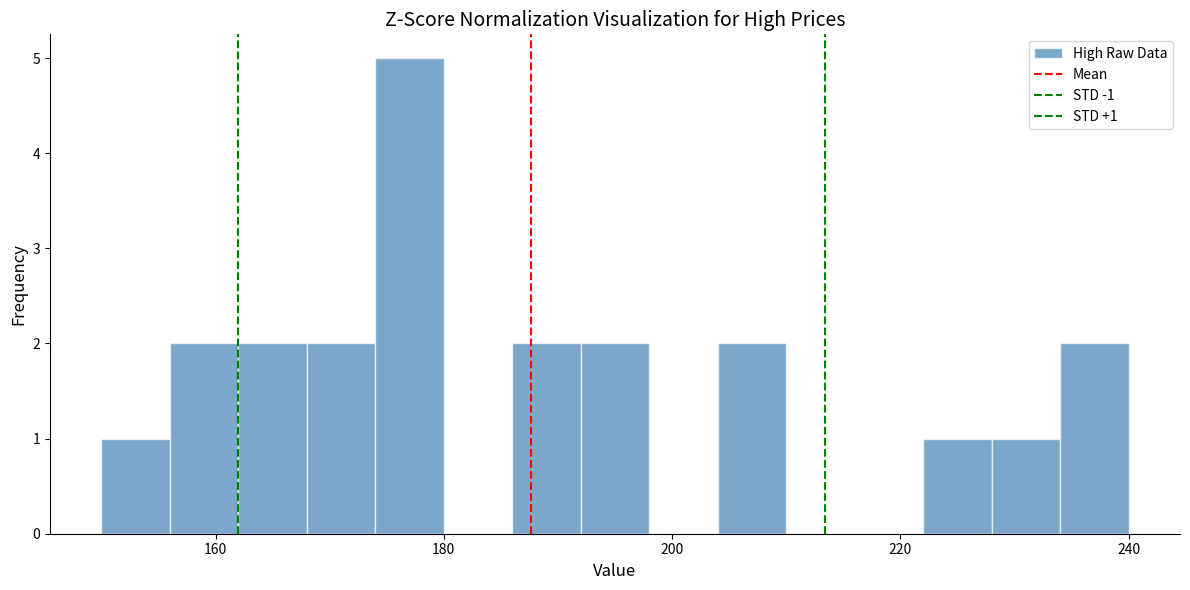

Around what value on the x-axis is the tallest bar? Give the approximate position of its centre, as read against the axis.

178